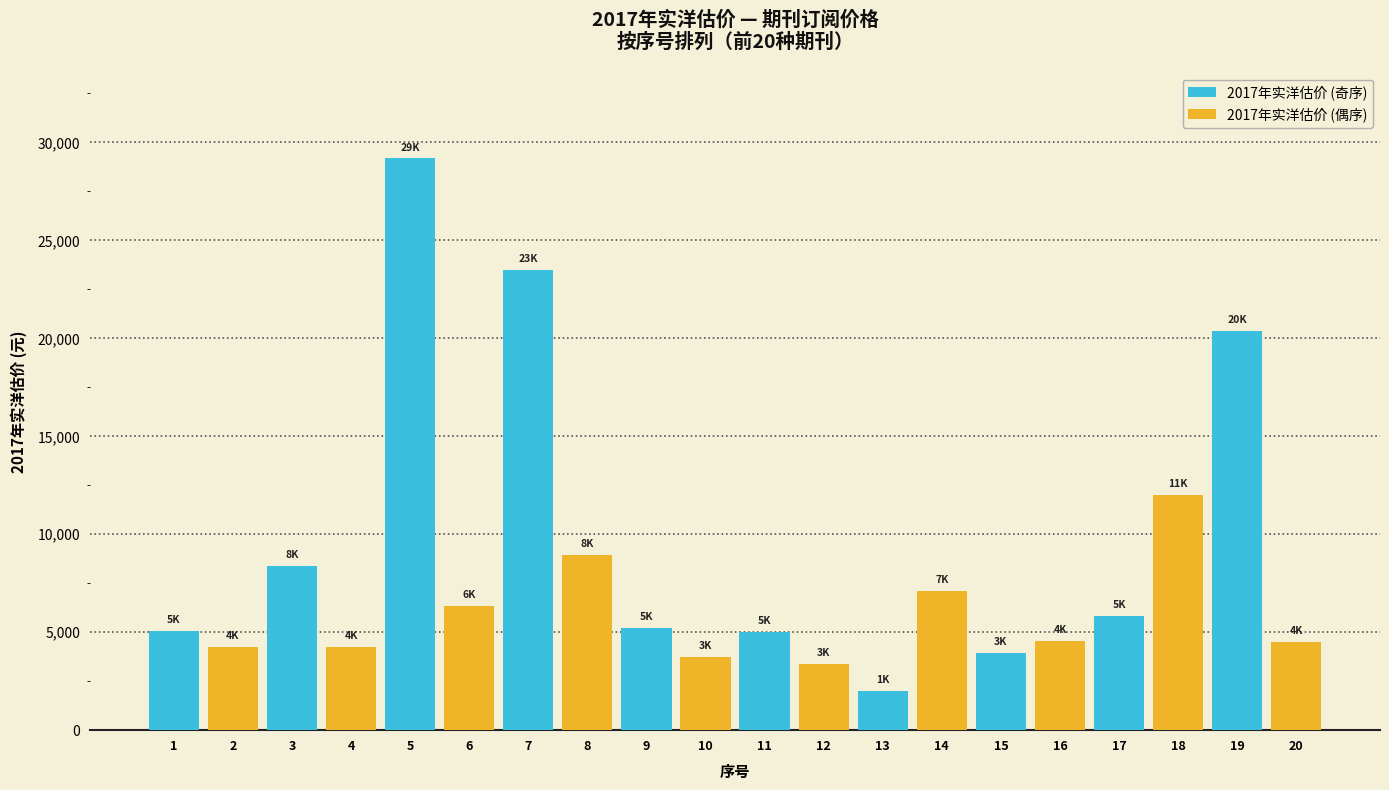

What is the total value across all series at 9?

8975